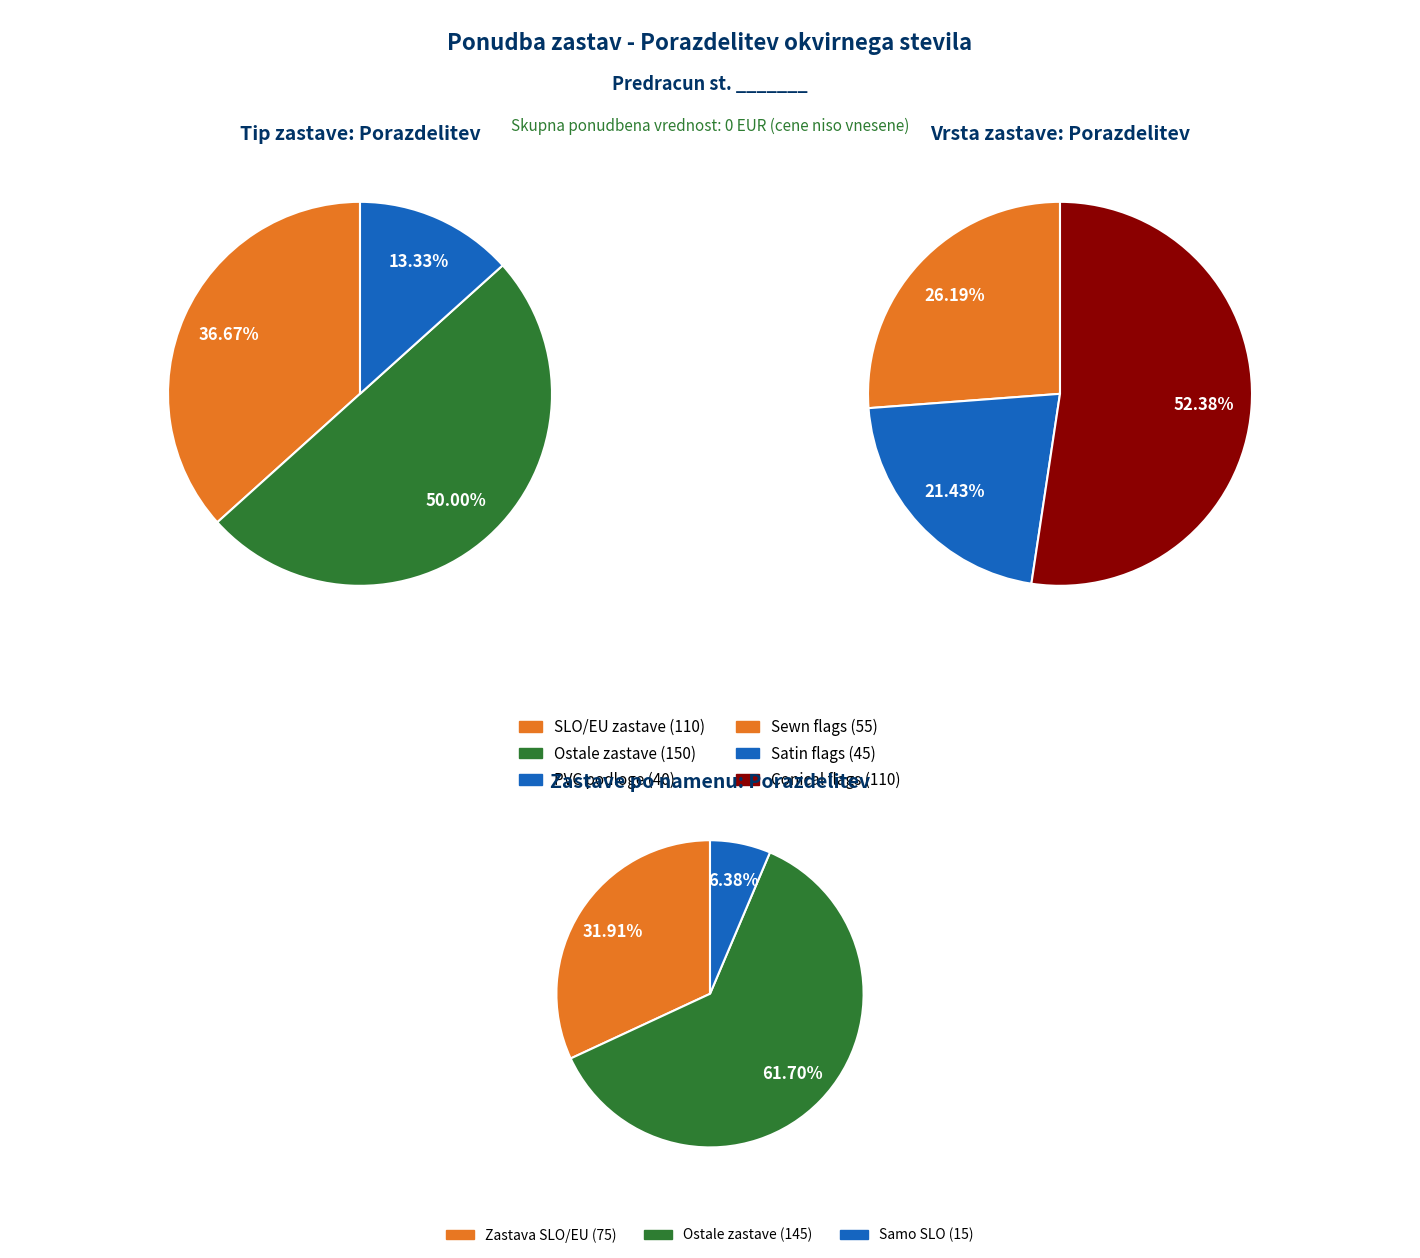

The 7 slice represents 1% of the pie. True or false?

False